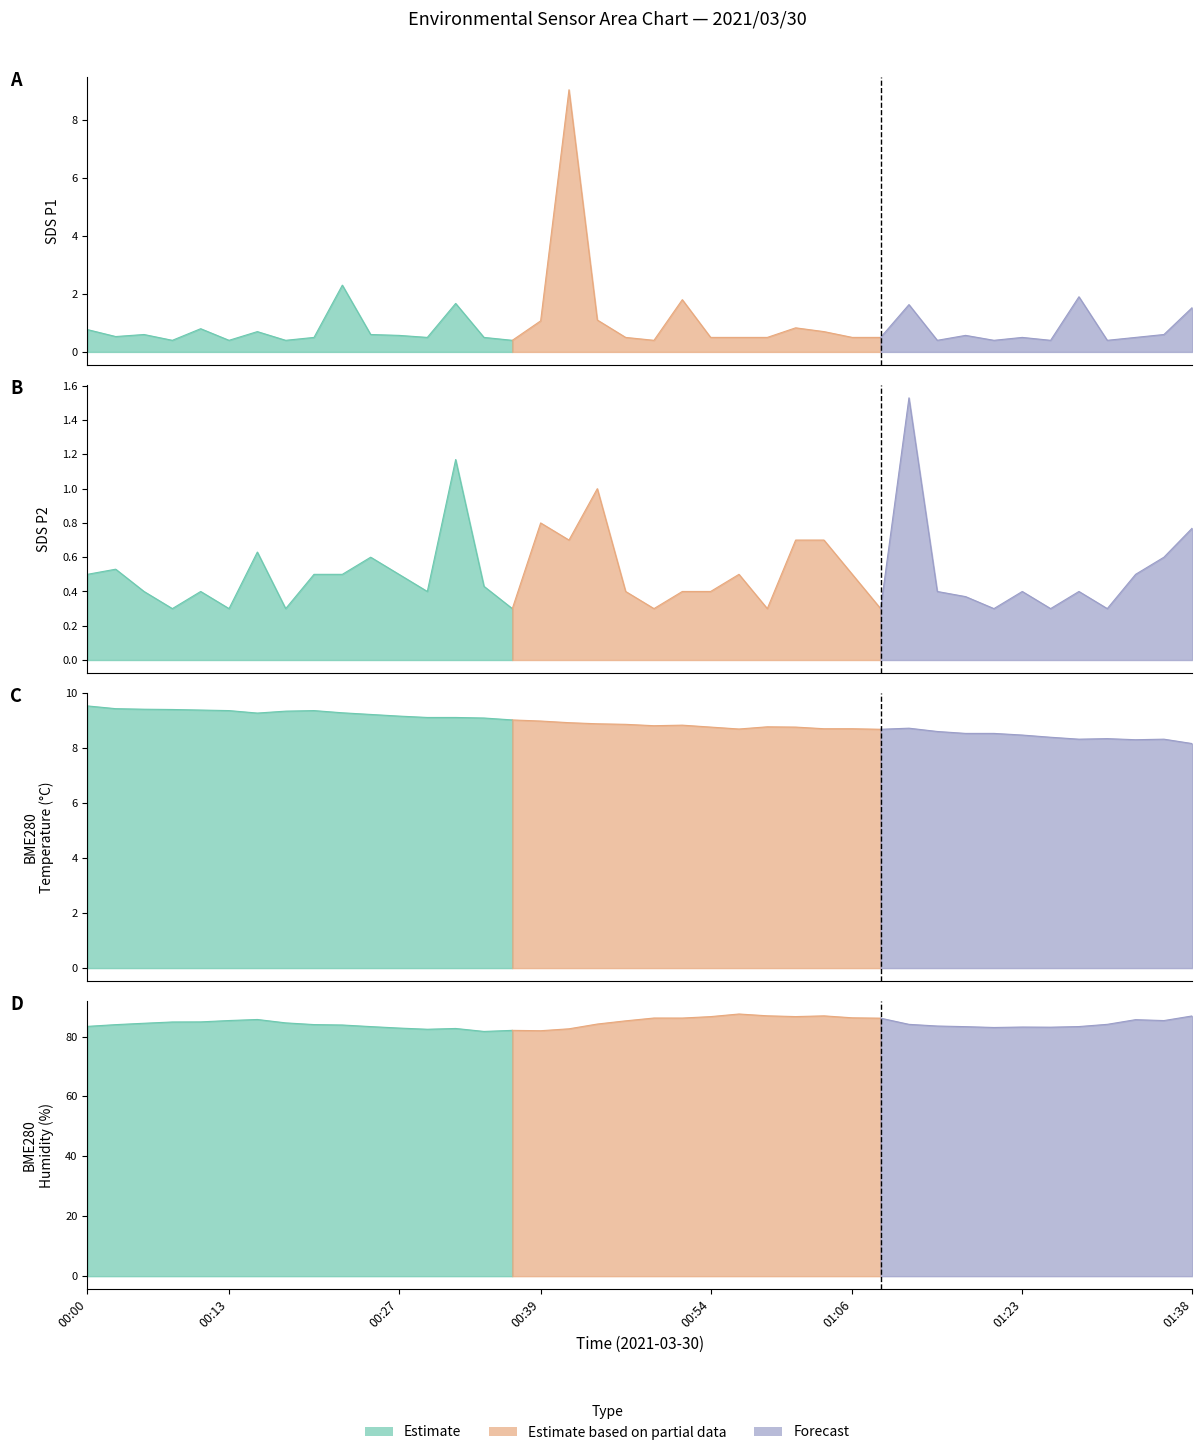

What is the spread (max minus min) of values at 01:04?

86.2